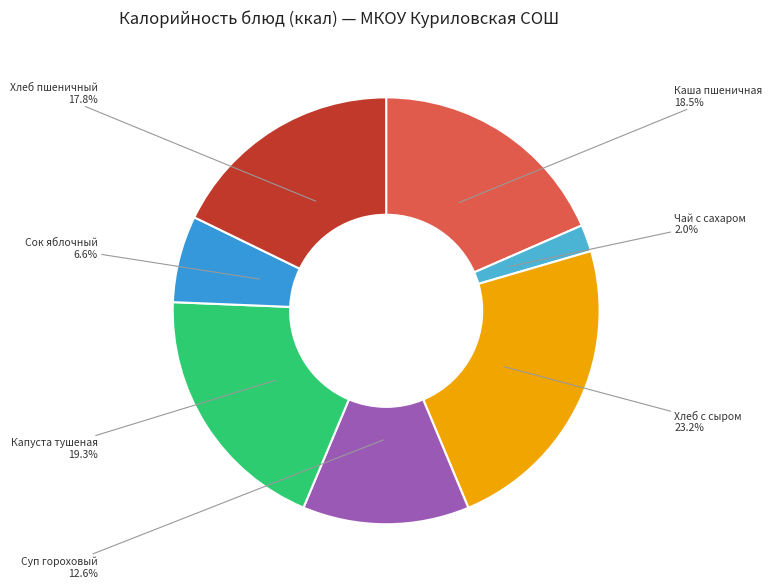

What is the largest slice in the pie chart?

Хлеб с сыром